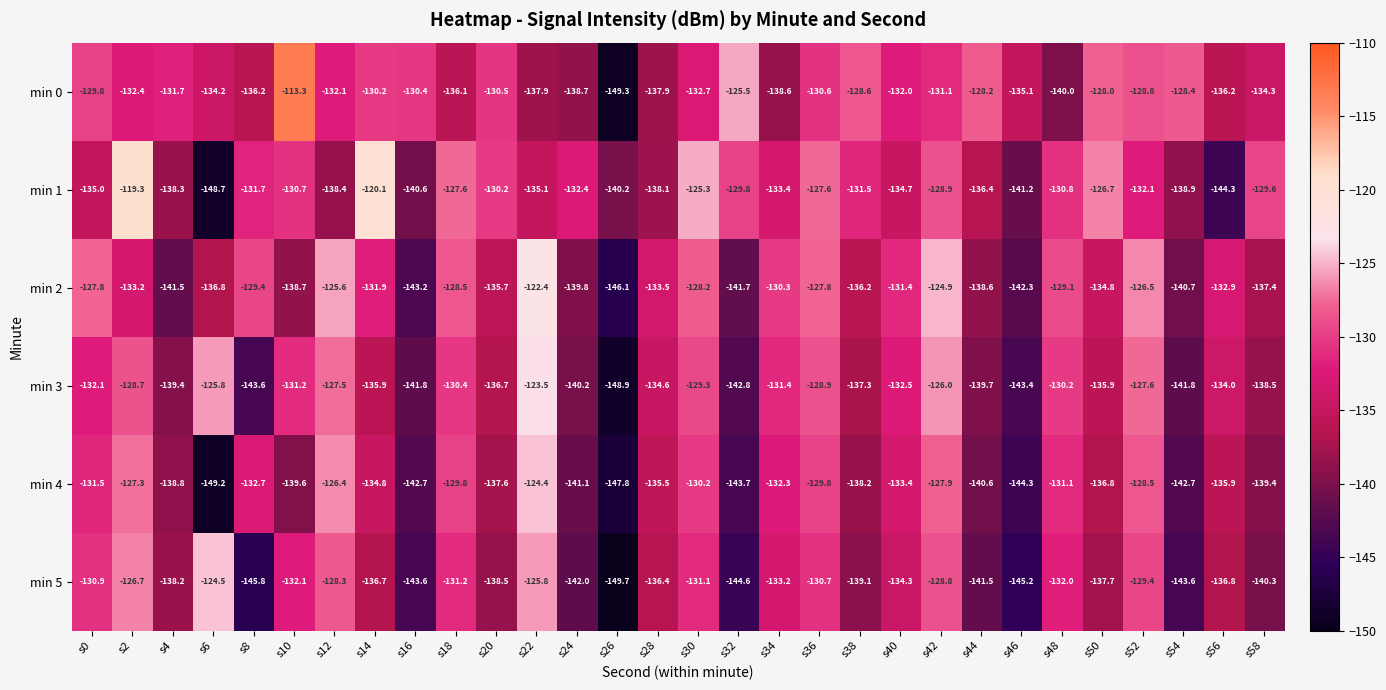

What is the total value across all series at s4?

-827.9